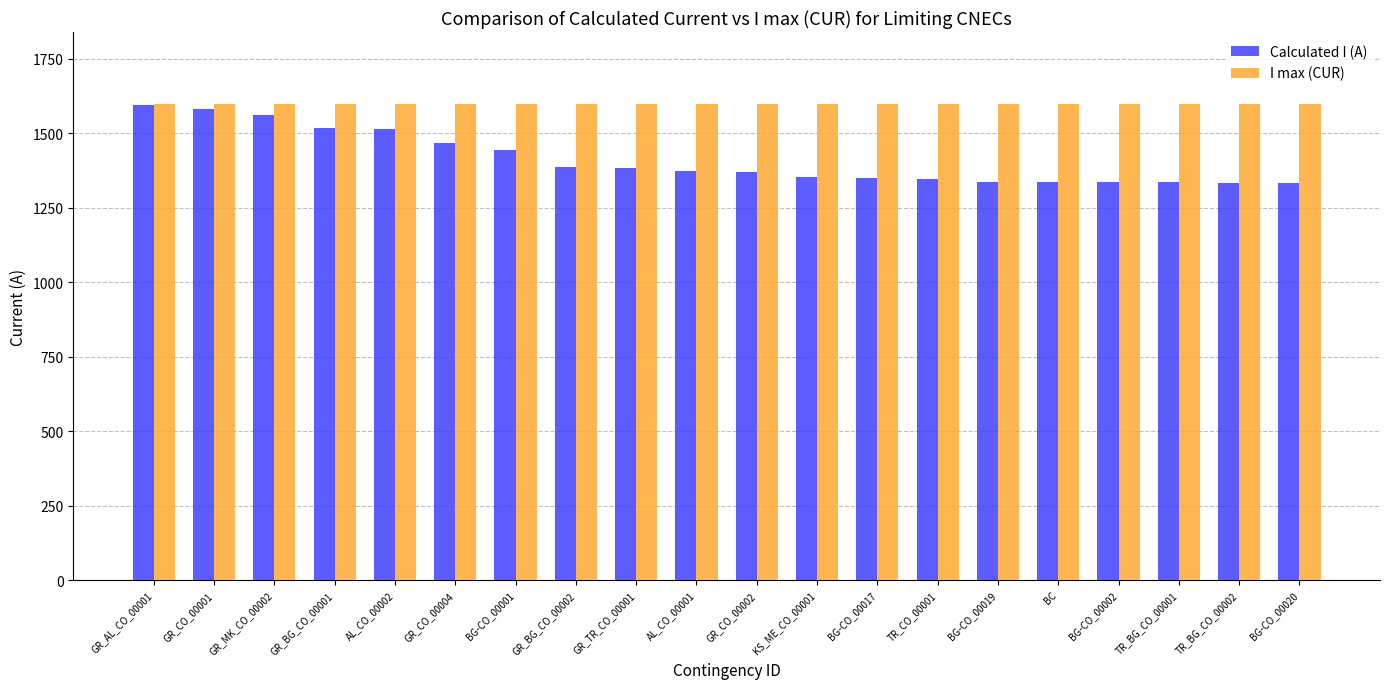

Which series has the widest spread of values?

Calculated I (A)